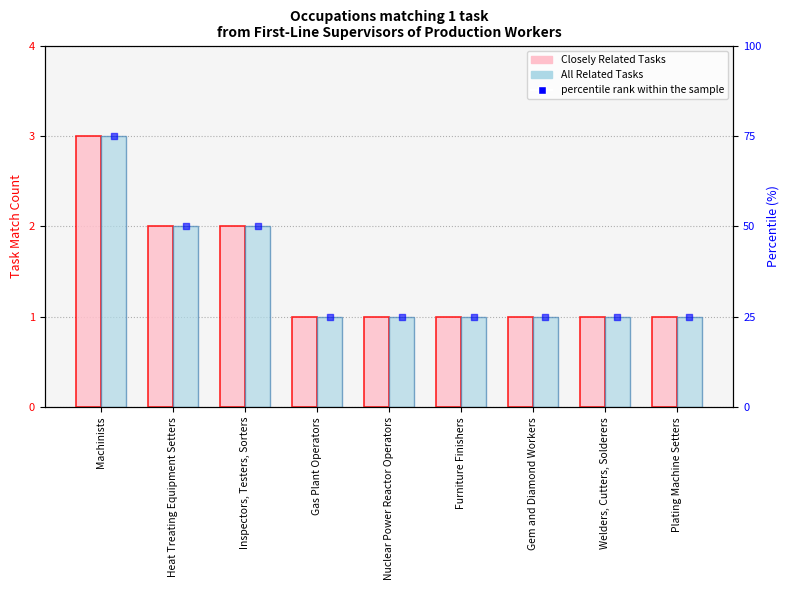

Which series contains the lowest Y value?

Closely Related Tasks